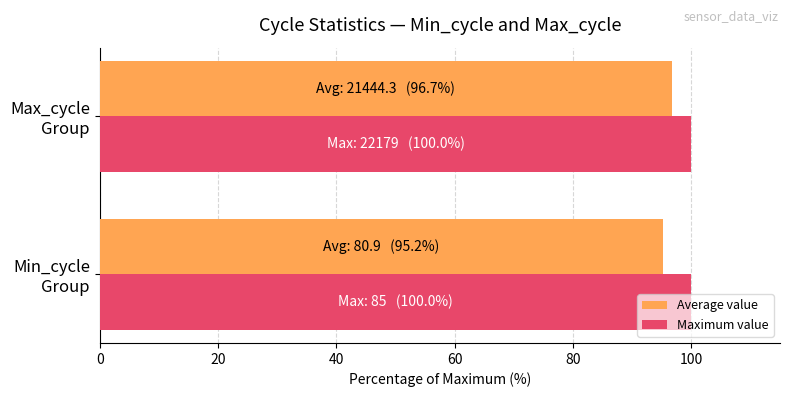

Which series has the largest total across all categories?

Maximum value